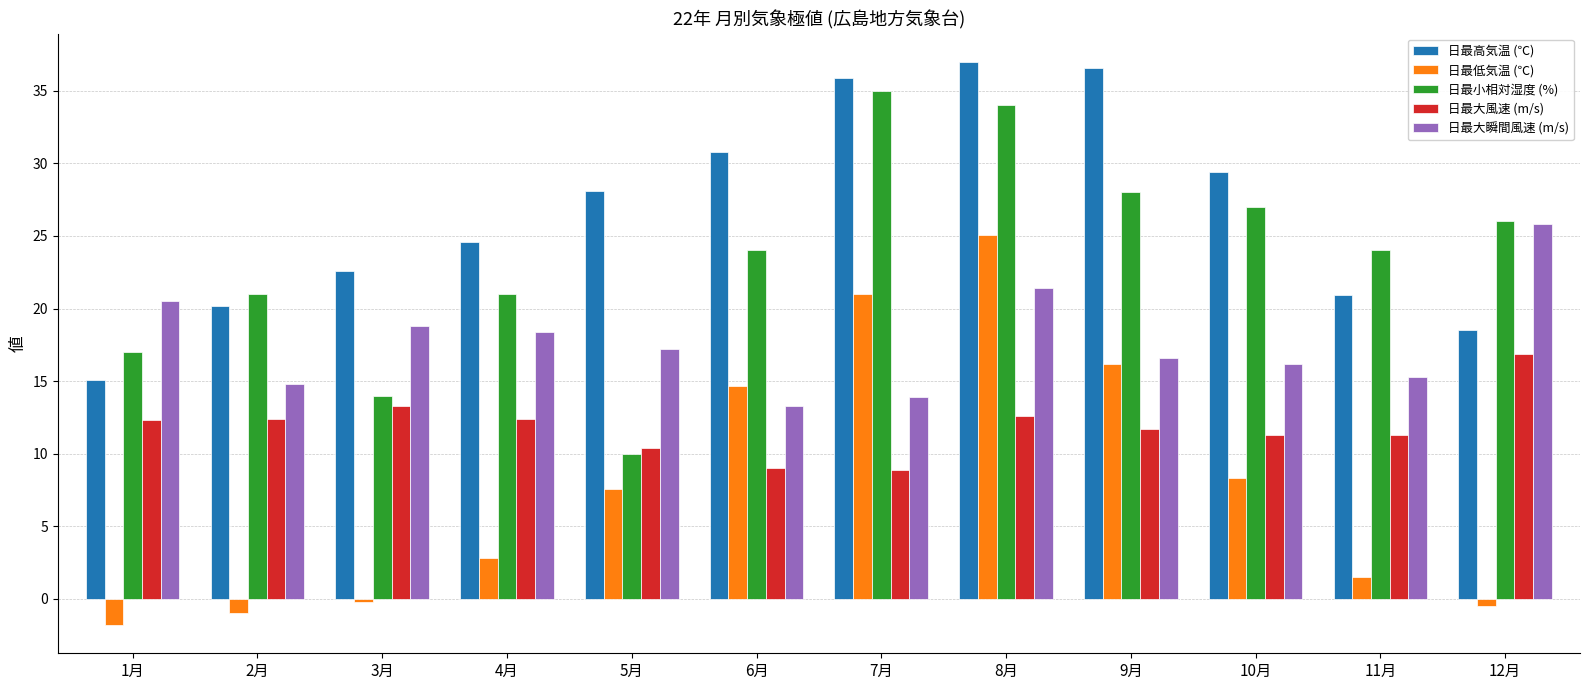

Between 2月 and 6月, which series saw the biggest shift?

日最低気温 (℃)